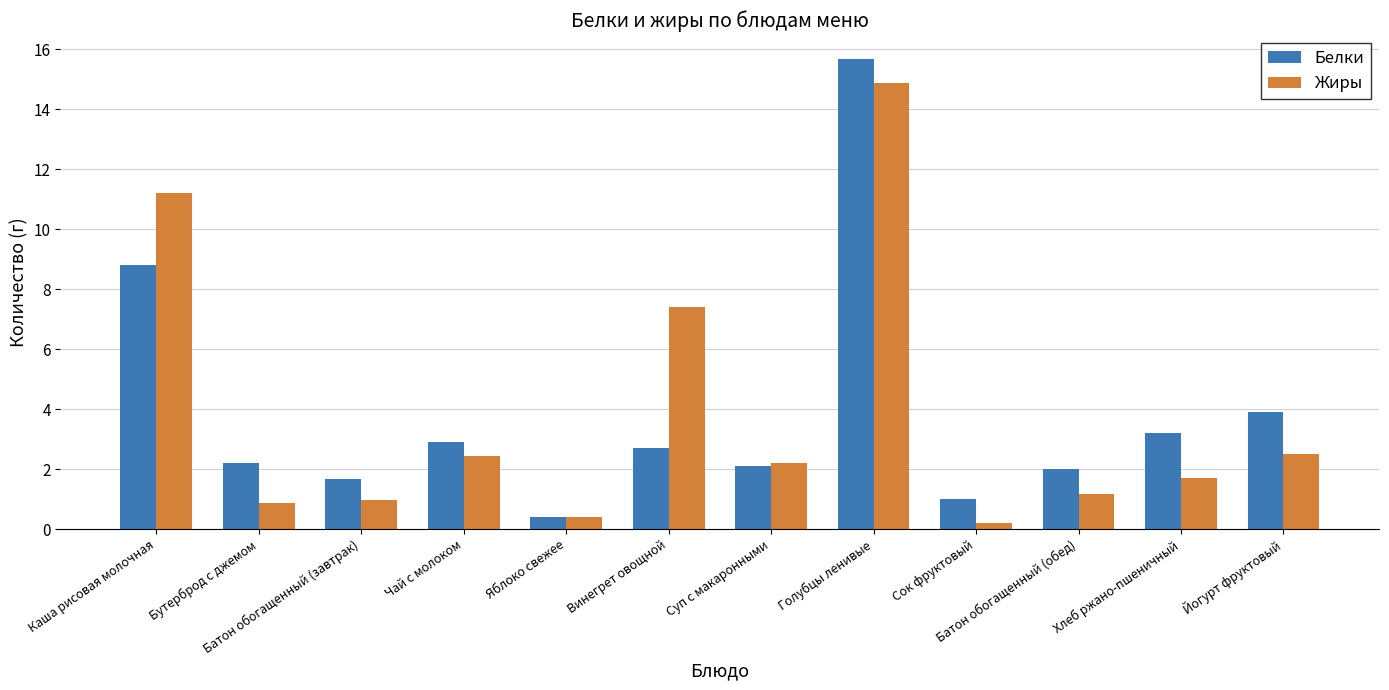

What is the difference between the highest and lowest values at Хлеб ржано-пшеничный?

1.5